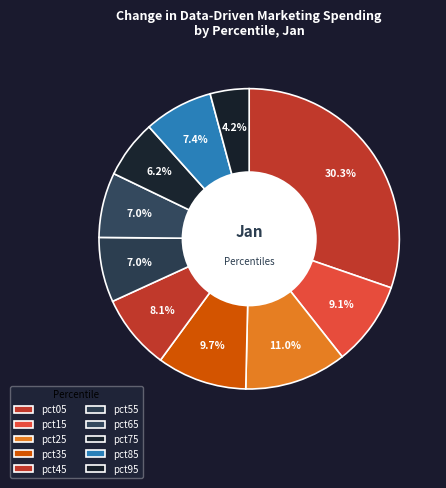

Is there a majority slice in this chart?

No